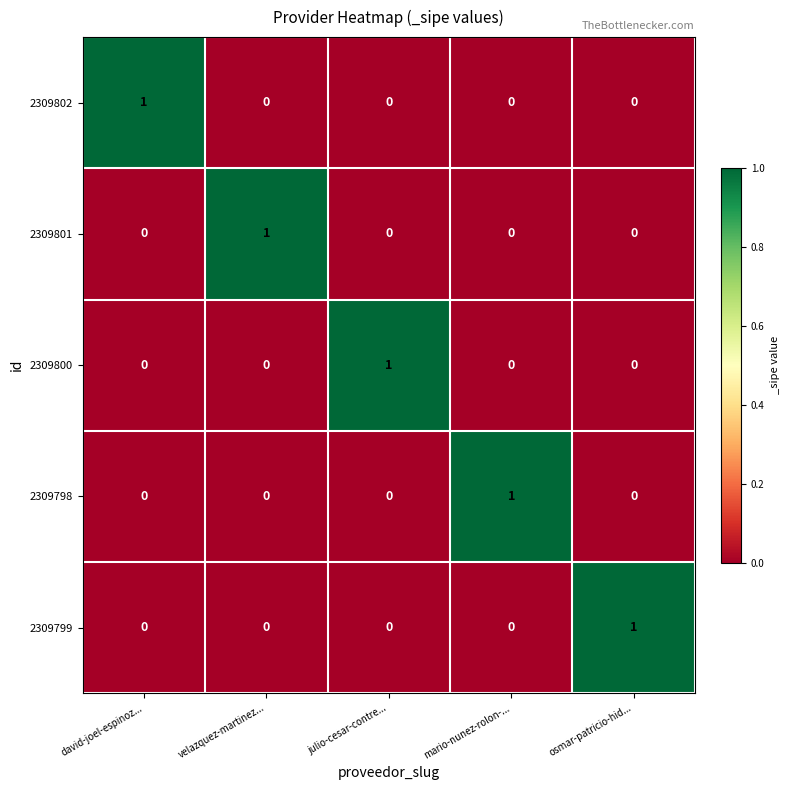

Reading right to left, what are all the values shown in this chart?

2309802: osmar-patricio-hid...=0	mario-nunez-rolon-...=0	julio-cesar-contre...=0	velazquez-martinez...=0	david-joel-espinoz...=1
2309801: osmar-patricio-hid...=0	mario-nunez-rolon-...=0	julio-cesar-contre...=0	velazquez-martinez...=1	david-joel-espinoz...=0
2309800: osmar-patricio-hid...=0	mario-nunez-rolon-...=0	julio-cesar-contre...=1	velazquez-martinez...=0	david-joel-espinoz...=0
2309798: osmar-patricio-hid...=0	mario-nunez-rolon-...=1	julio-cesar-contre...=0	velazquez-martinez...=0	david-joel-espinoz...=0
2309799: osmar-patricio-hid...=1	mario-nunez-rolon-...=0	julio-cesar-contre...=0	velazquez-martinez...=0	david-joel-espinoz...=0